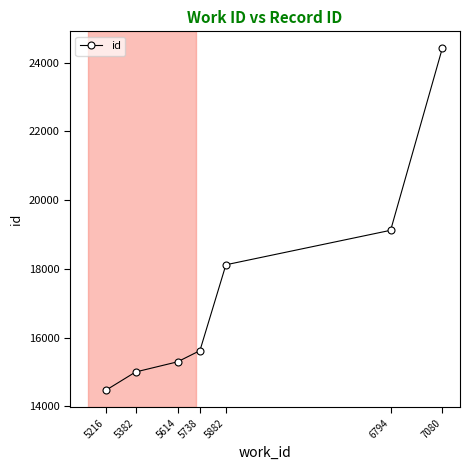

Which category has the highest value across all series?

7080